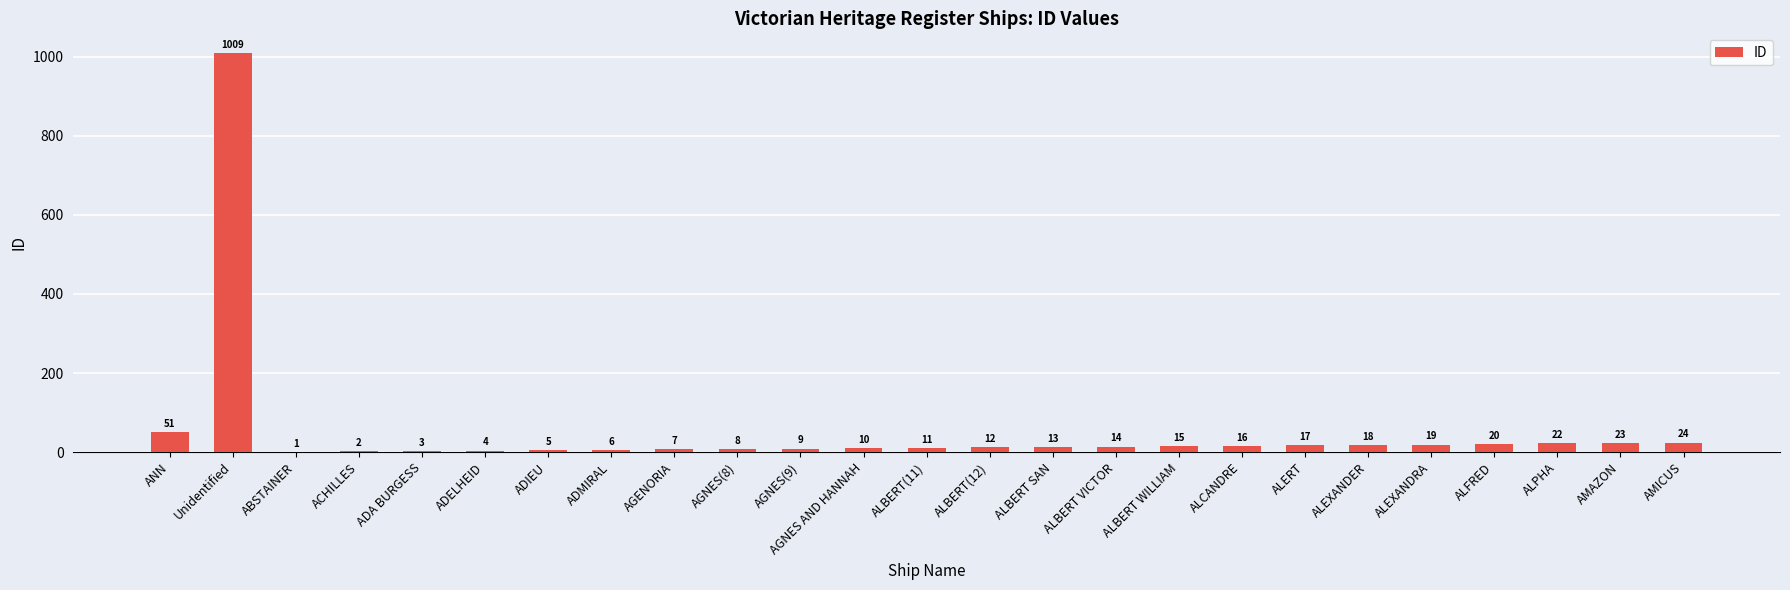

What is the sum of the values at ALBERT WILLIAM and ALBERT(12)?

27